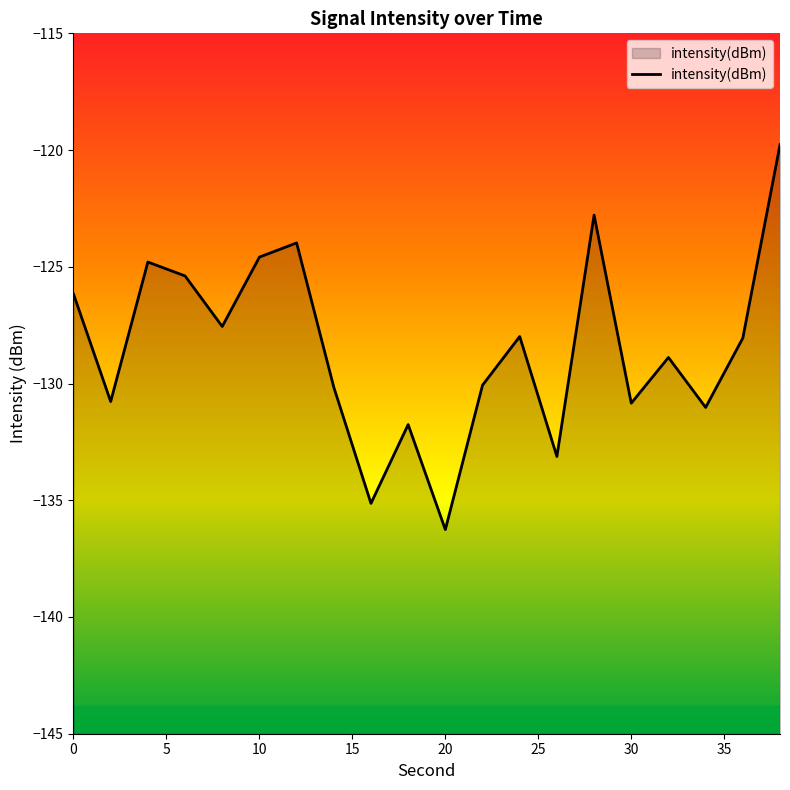

At which category does the chart reach its minimum across all series?

20